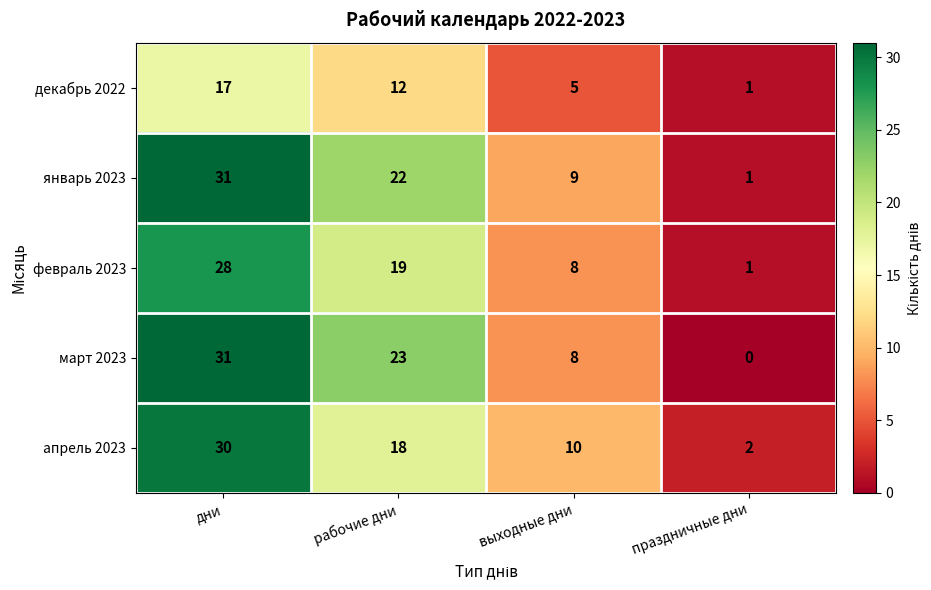

At how many categories does at least one series exceed 17?

2